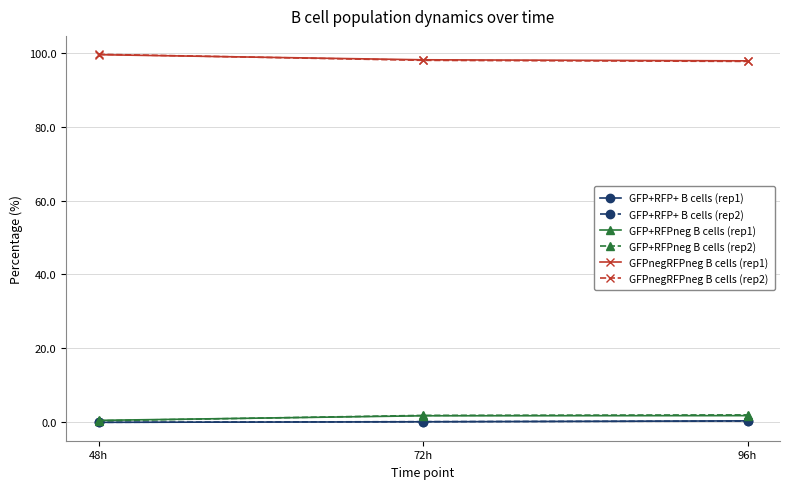

At how many categories does at least one series exceed 60?

3